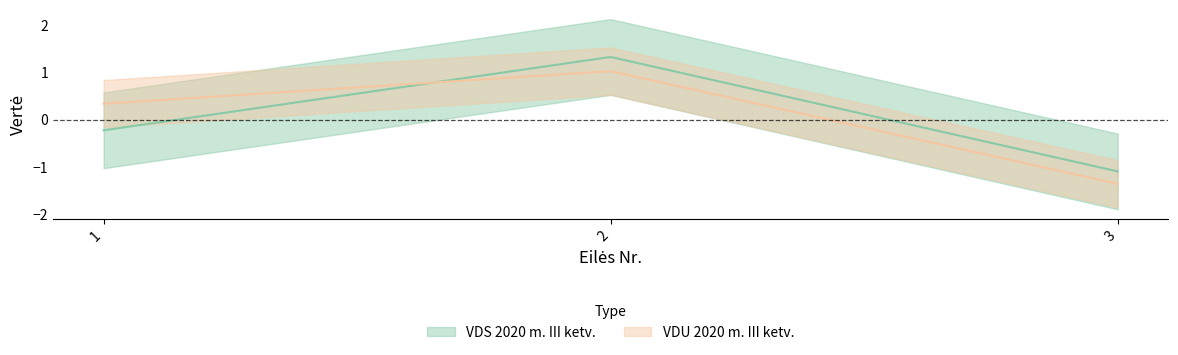

The VDS 2020 m. III ketv. series shows 1.3 at 2. True or false?

True